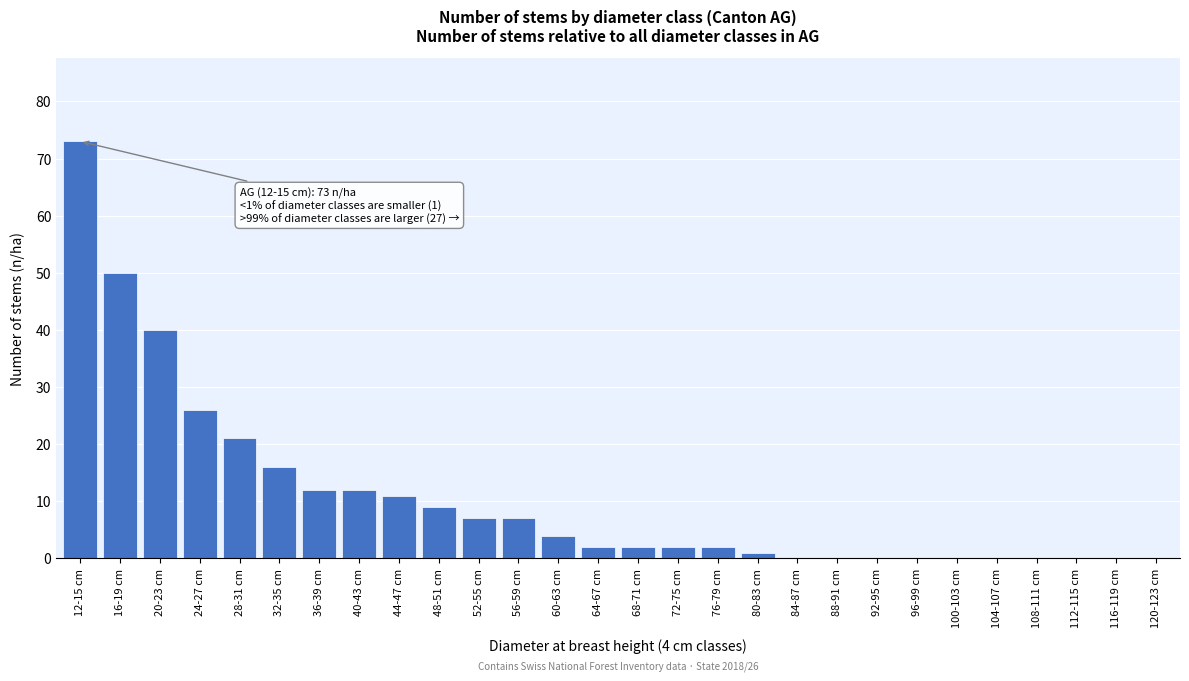

Reading right to left, transcribe all the data shown in this chart.

120-123 cm=0	116-119 cm=0	112-115 cm=0	108-111 cm=0	104-107 cm=0	100-103 cm=0	96-99 cm=0	92-95 cm=0	88-91 cm=0	84-87 cm=0	80-83 cm=1	76-79 cm=2	72-75 cm=2	68-71 cm=2	64-67 cm=2	60-63 cm=4	56-59 cm=7	52-55 cm=7	48-51 cm=9	44-47 cm=11	40-43 cm=12	36-39 cm=12	32-35 cm=16	28-31 cm=21	24-27 cm=26	20-23 cm=40	16-19 cm=50	12-15 cm=73